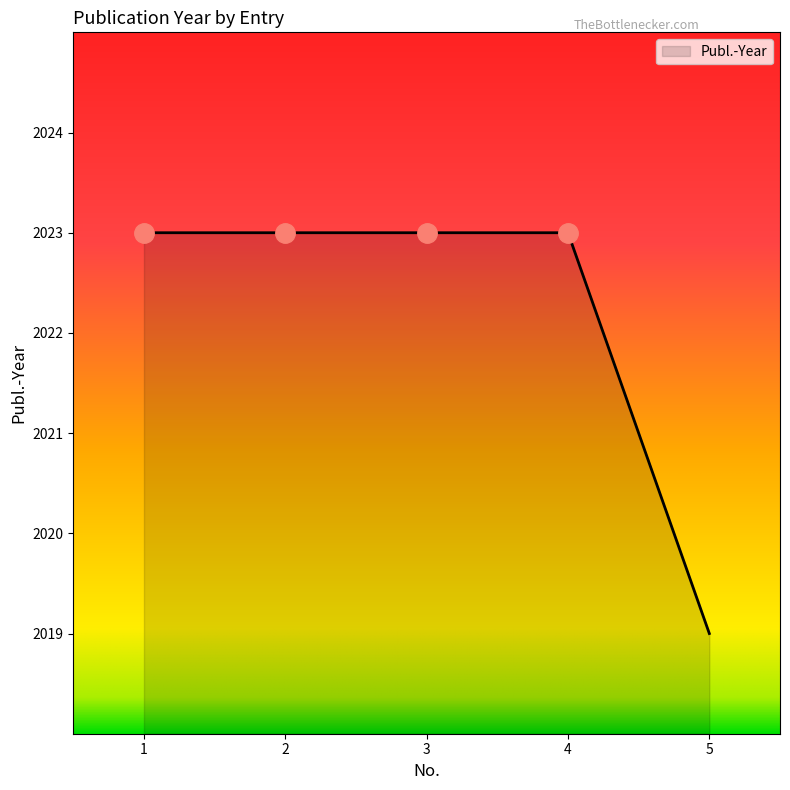

True or false: the data has more than 2 interior local peaks.

False